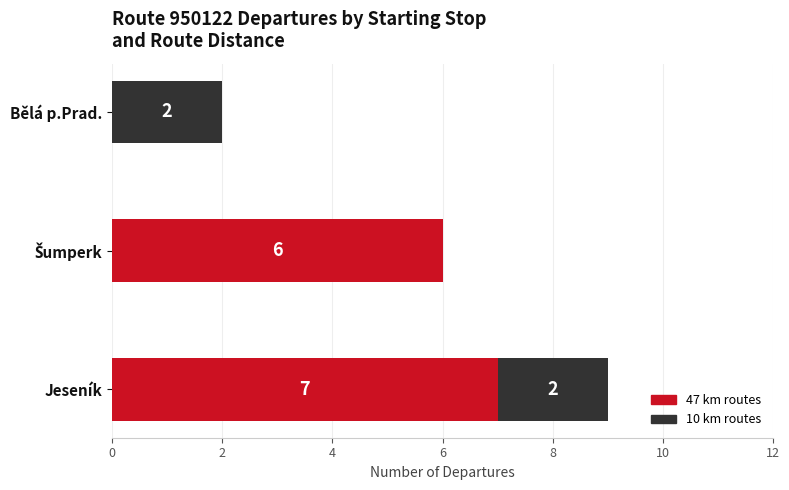

What is the maximum value for 47 km routes?

7